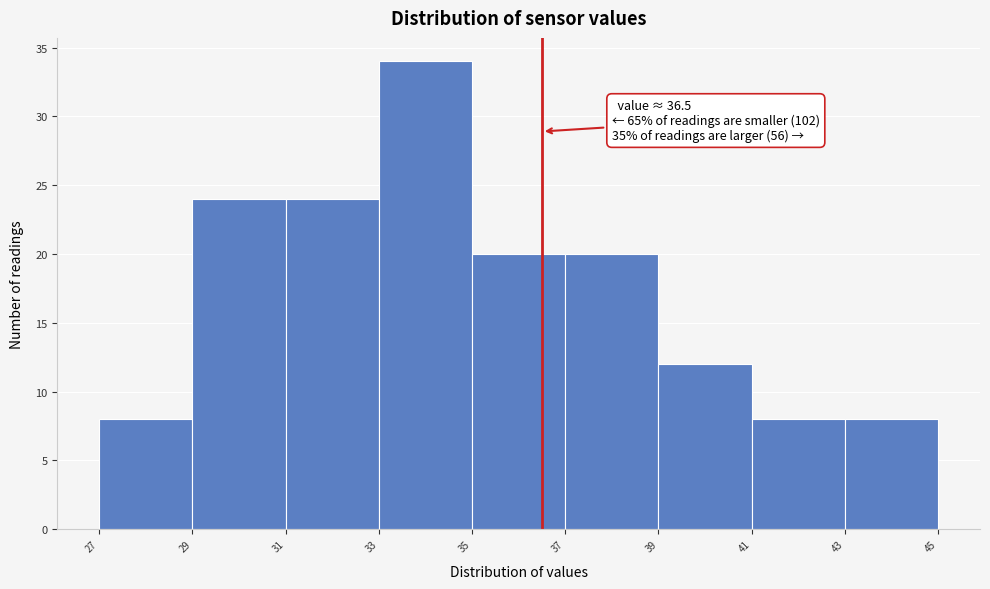

Which range on the x-axis has the tallest bar?

33 to 35